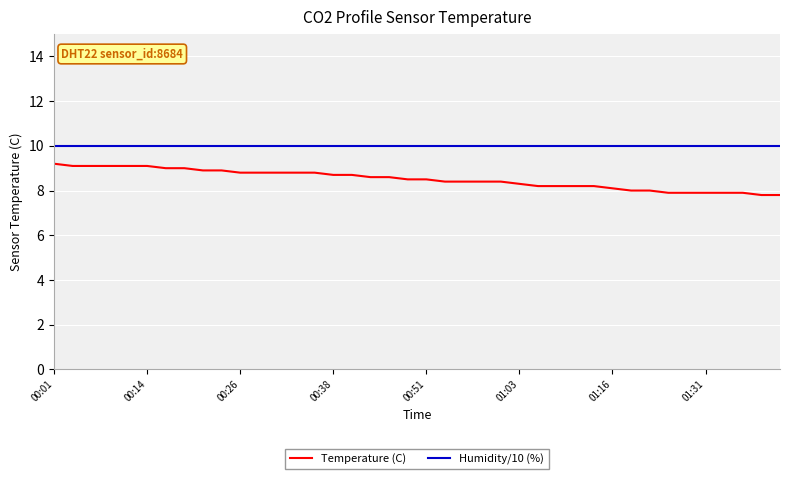

Rank the series by their average value, from lowest to highest.

Temperature (C), Humidity/10 (%)